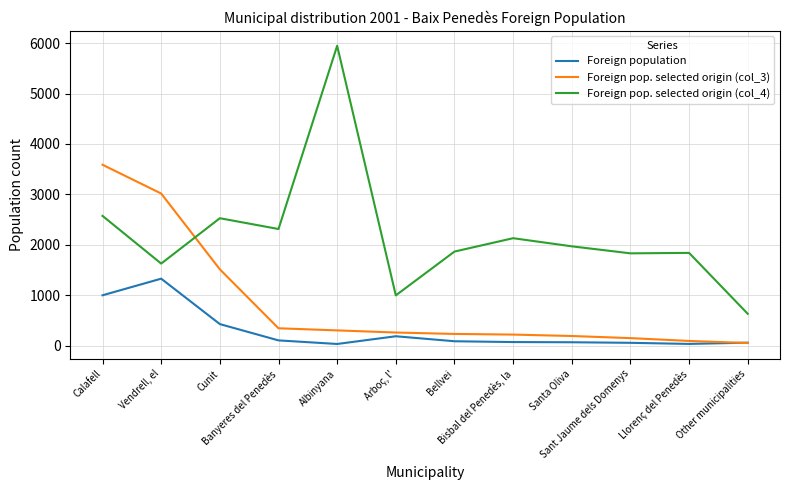

Which series has the largest total across all categories?

Foreign pop. selected origin (col_4)